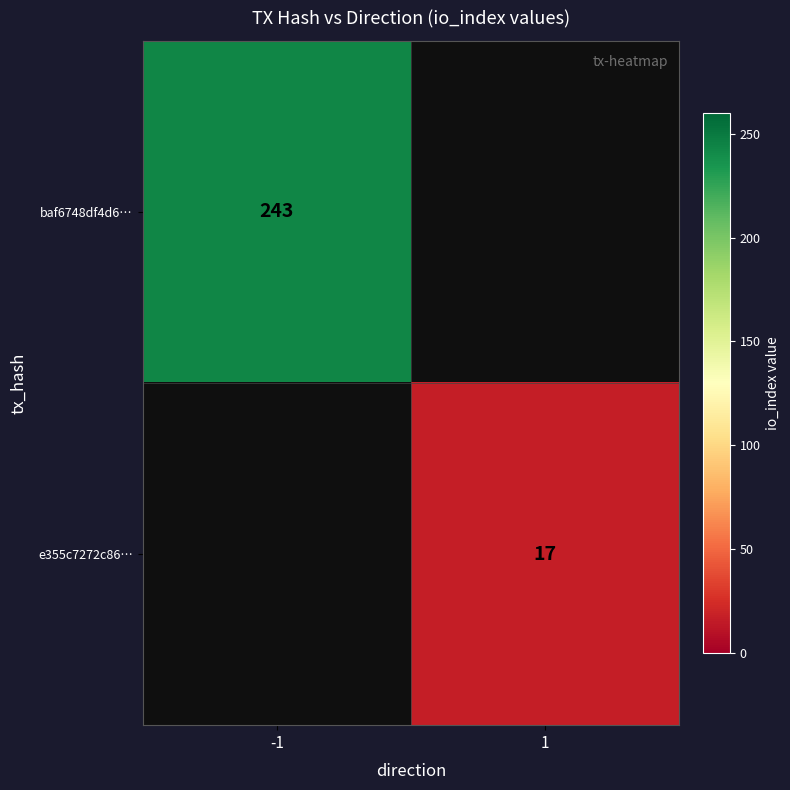

The value of e355c7272c86… at 1 is 17. True or false?

True